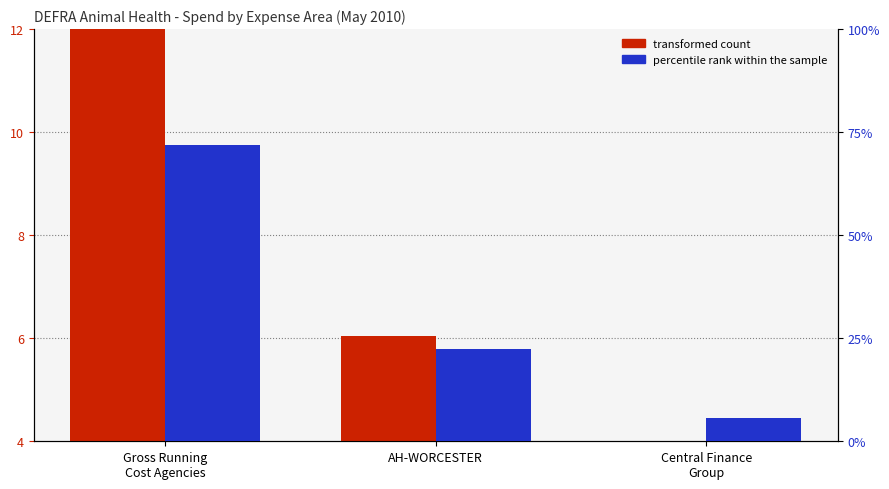

At which label does percentile rank within the sample reach its peak?

Gross Running
Cost Agencies